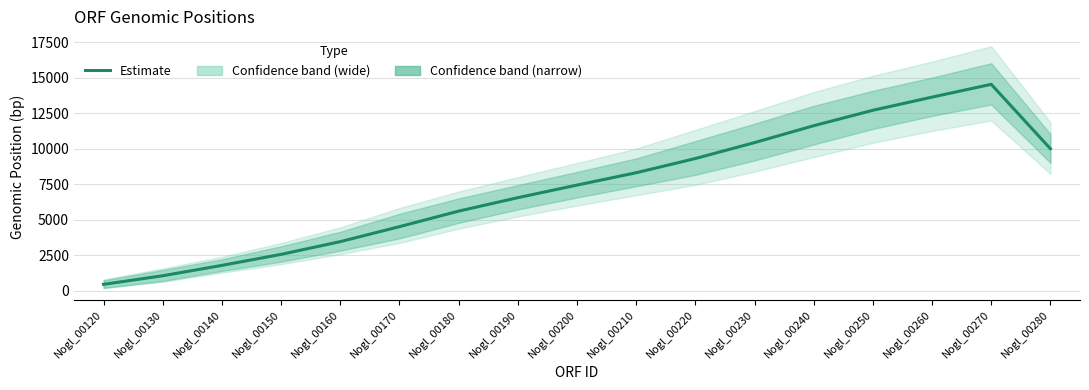

What is the difference between the values at Nogl_00120 and Nogl_00130?

604.5